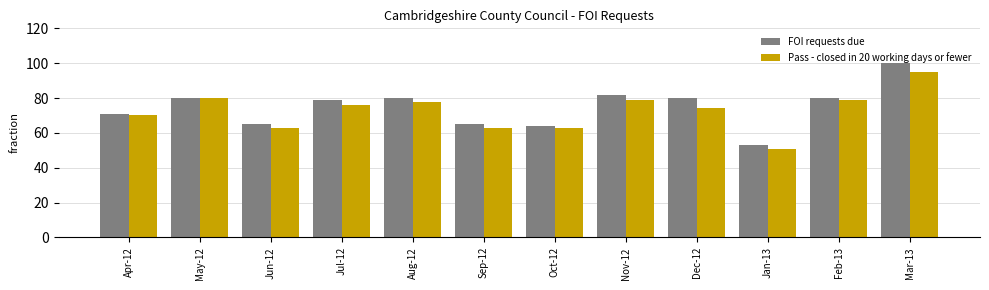

What is the difference between the maximum and minimum values in the FOI requests due series?

47